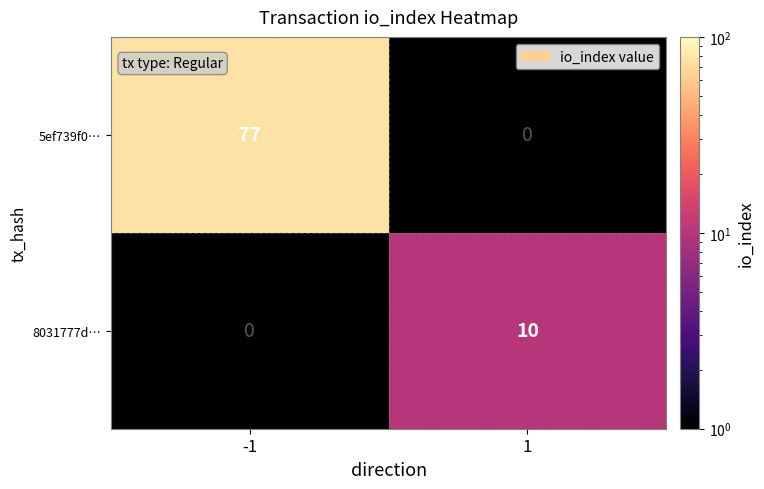

Which series has the largest range (max minus min)?

5ef739f0…